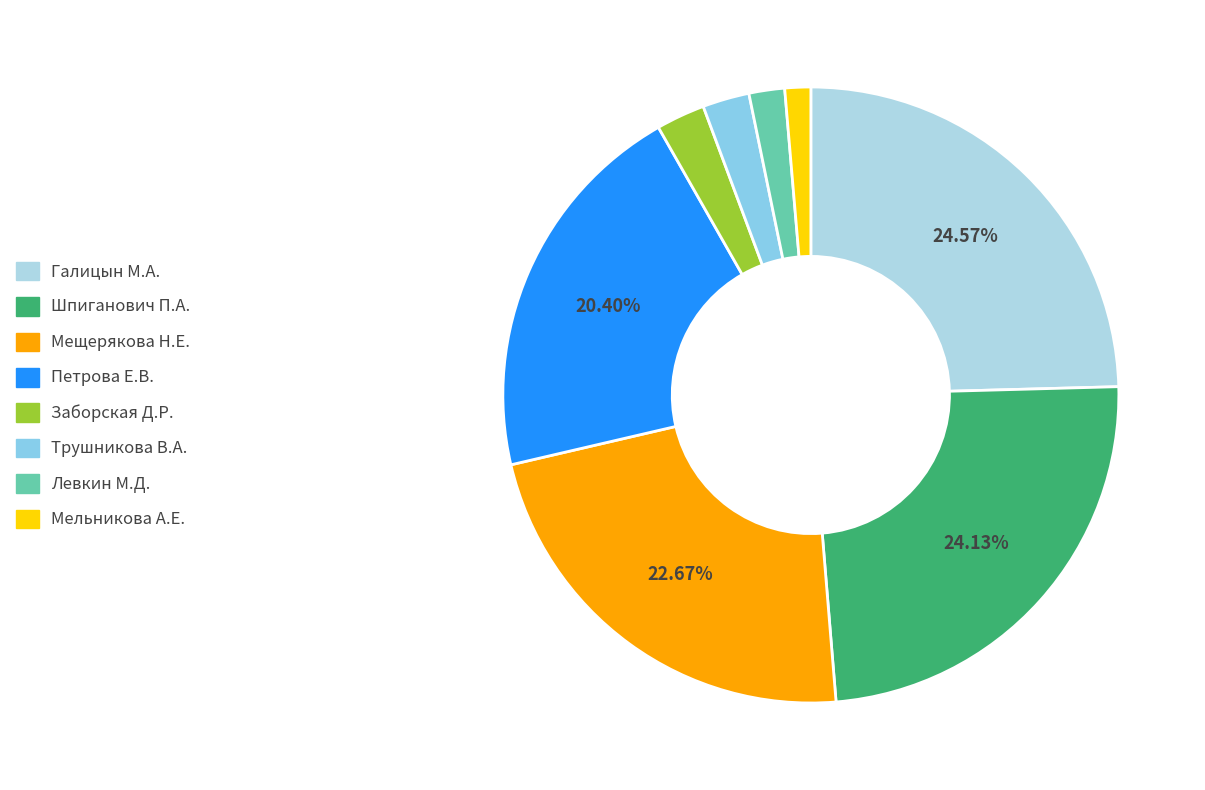

Does Заборская Д.Р. represent more than half of the total?

No